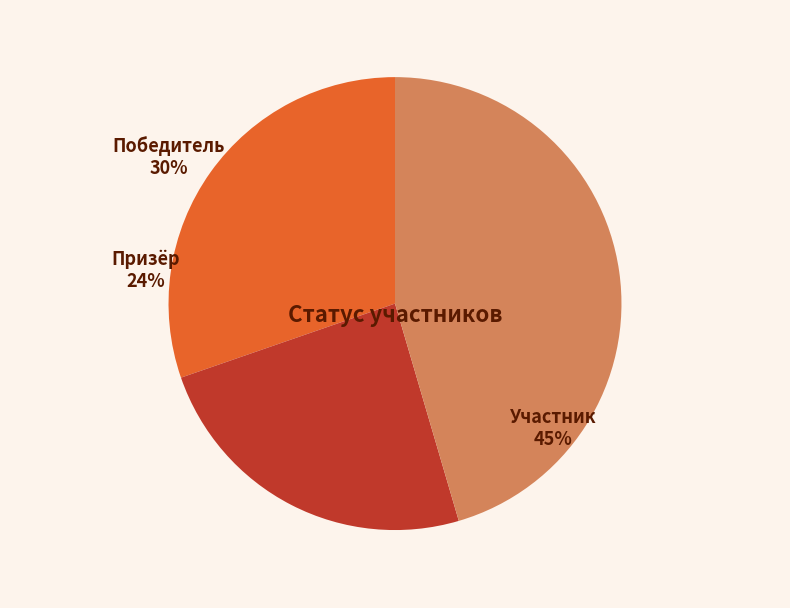

What is the largest slice in the pie chart?

Участник